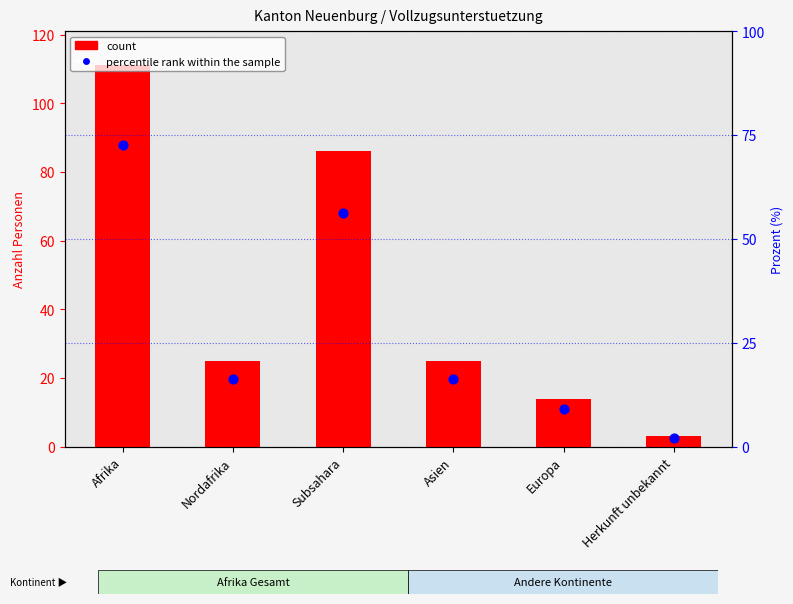

What is the total value across all series at Afrika?

183.5